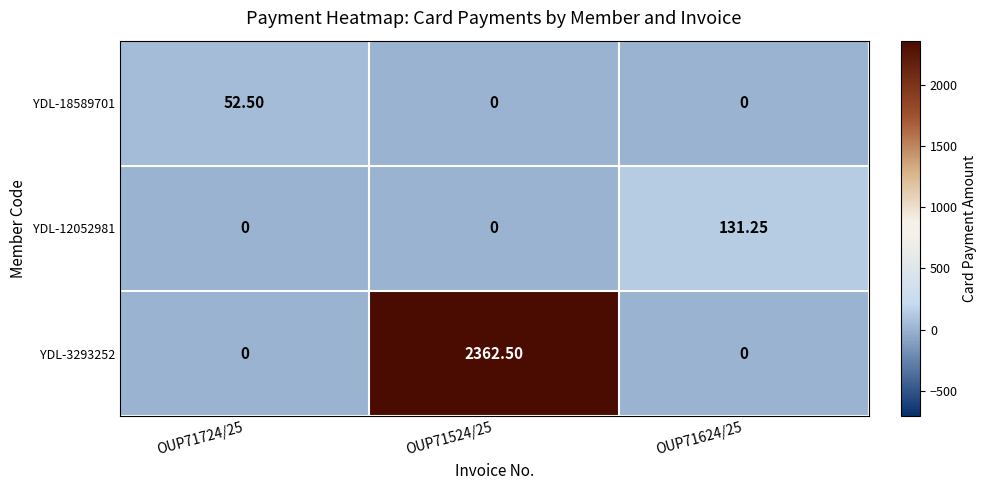

Is the value of YDL-18589701 at OUP71724/25 greater than the value of YDL-3293252 at OUP71724/25?

Yes